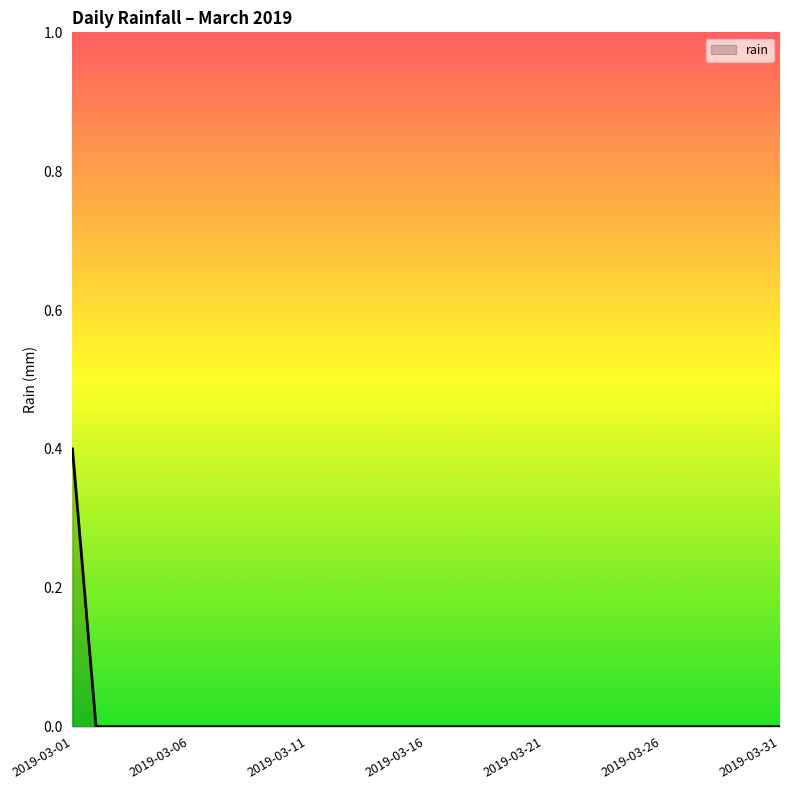

What is the maximum value shown in the chart?

0.4